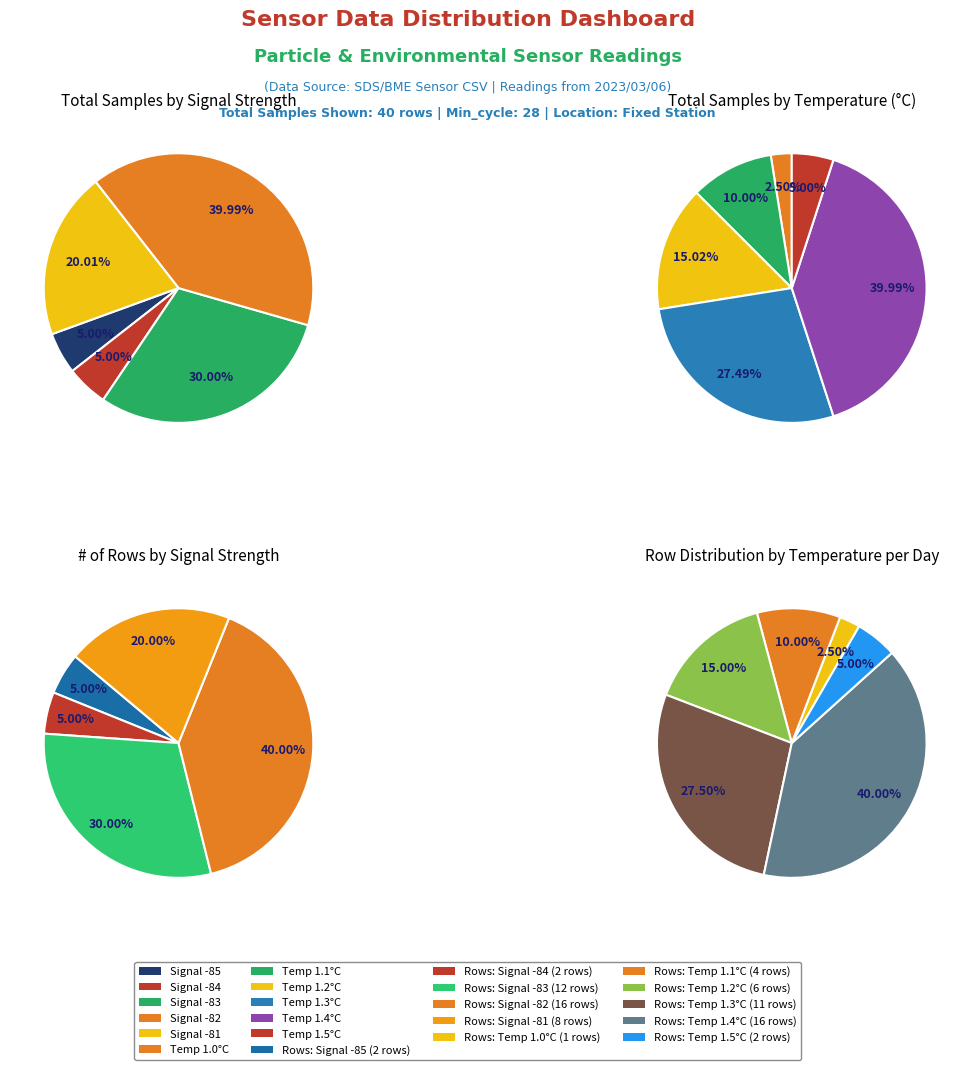

True or false: 39 accounts for 11% of the total.

False